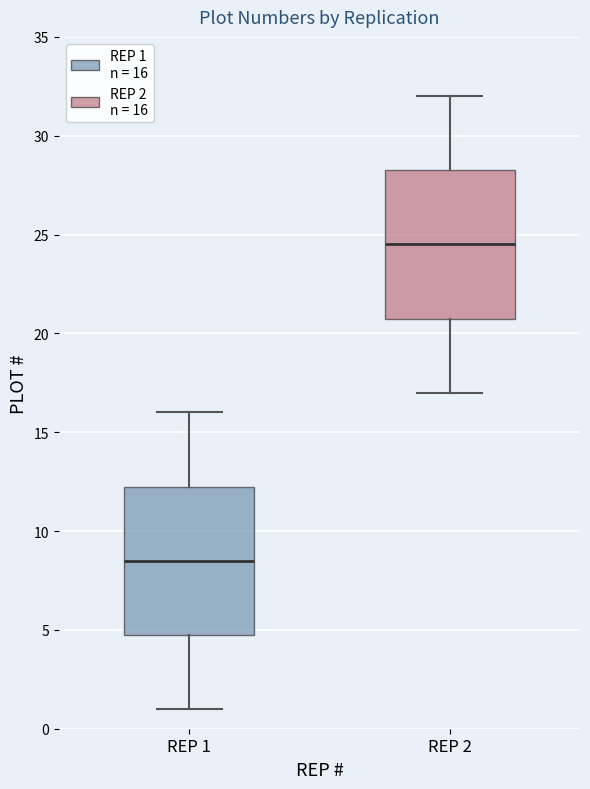

Which box's median line is the highest?

REP 2